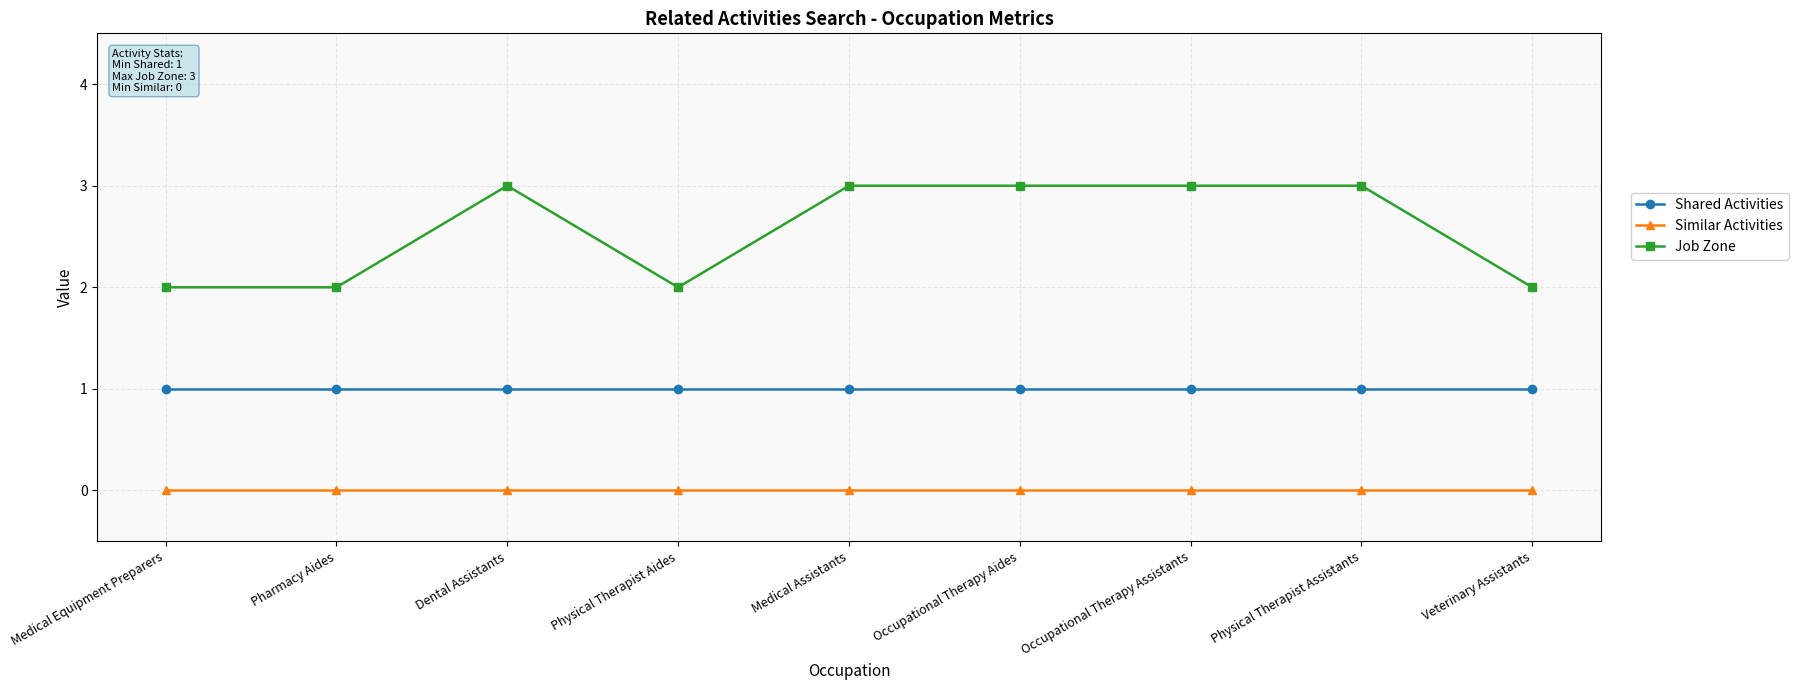

What is the total value across all series at Medical Assistants?

4